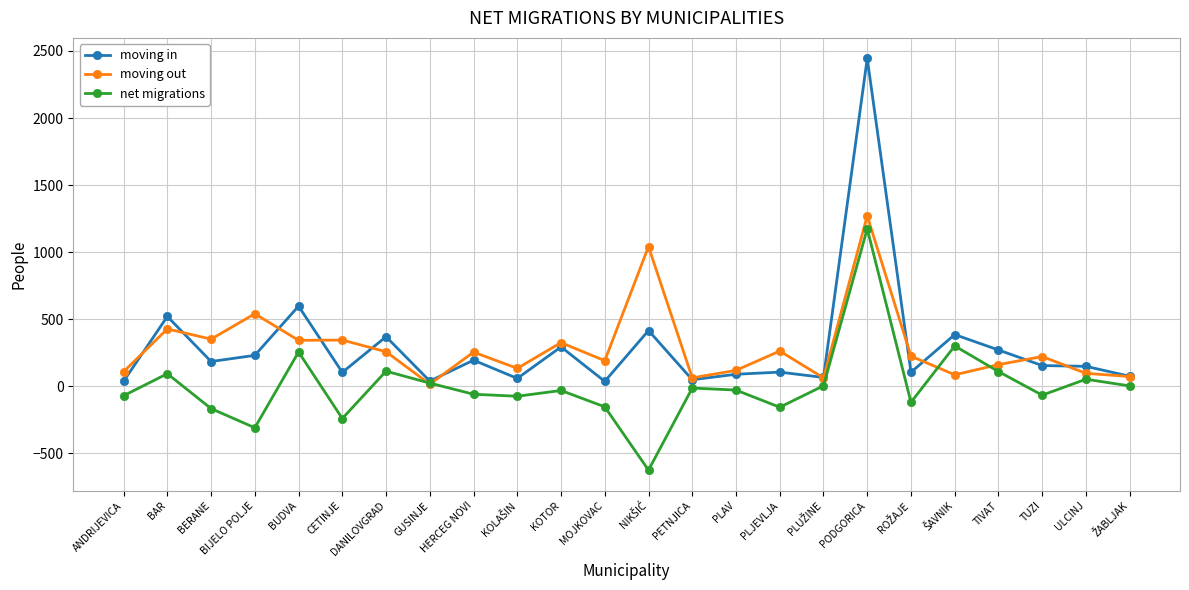

Is the value of moving in at PETNJICA greater than the value of net migrations at PODGORICA?

No